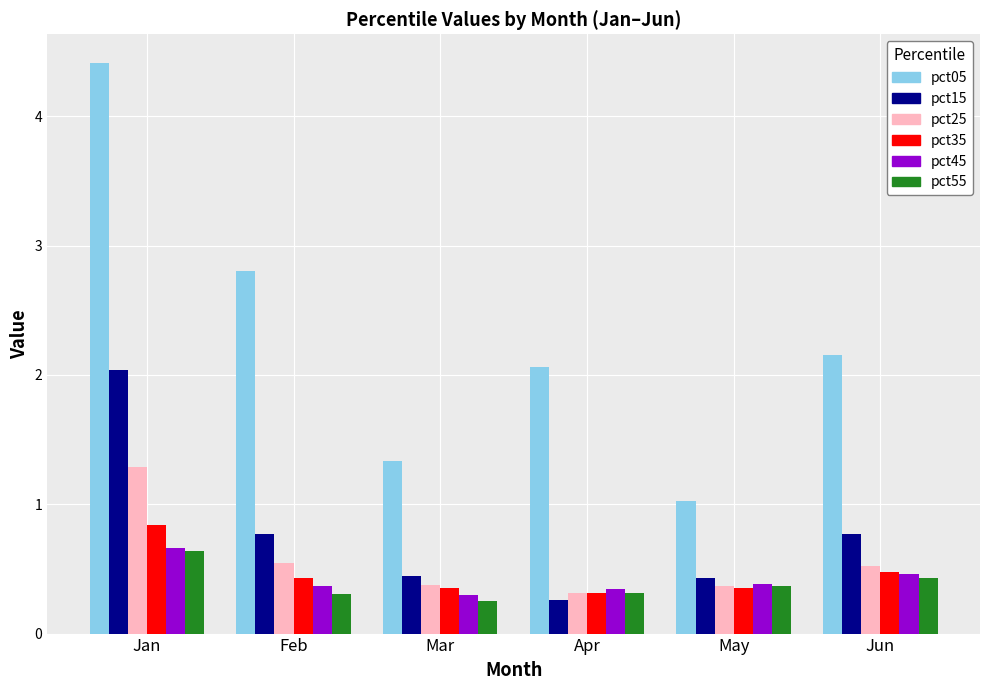

Which series has the largest total across all categories?

pct05